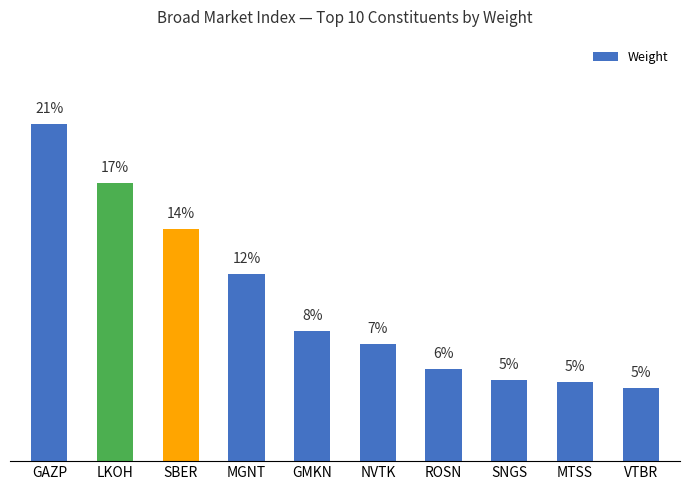

Are the bars horizontal?

No